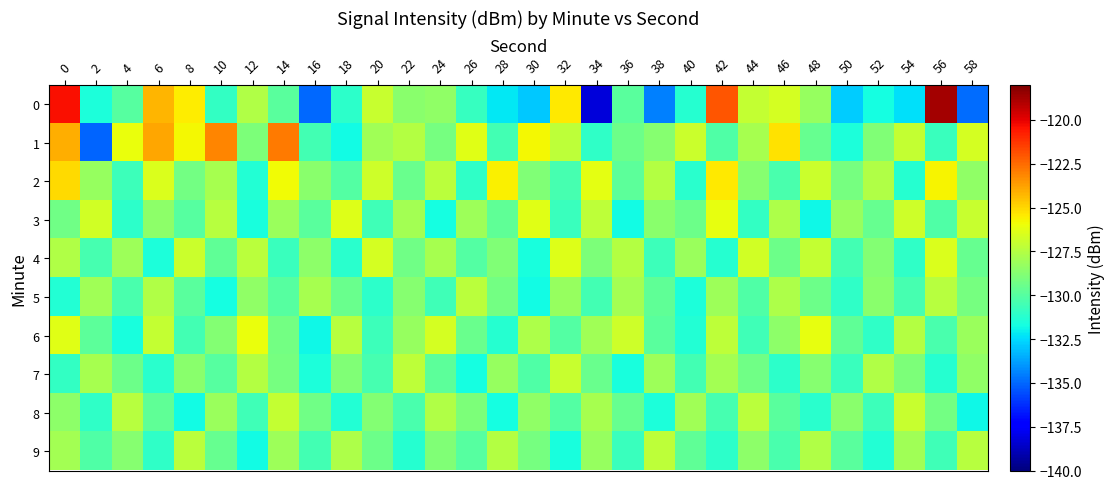

What is the difference between the highest and lowest values at 2?

8.3